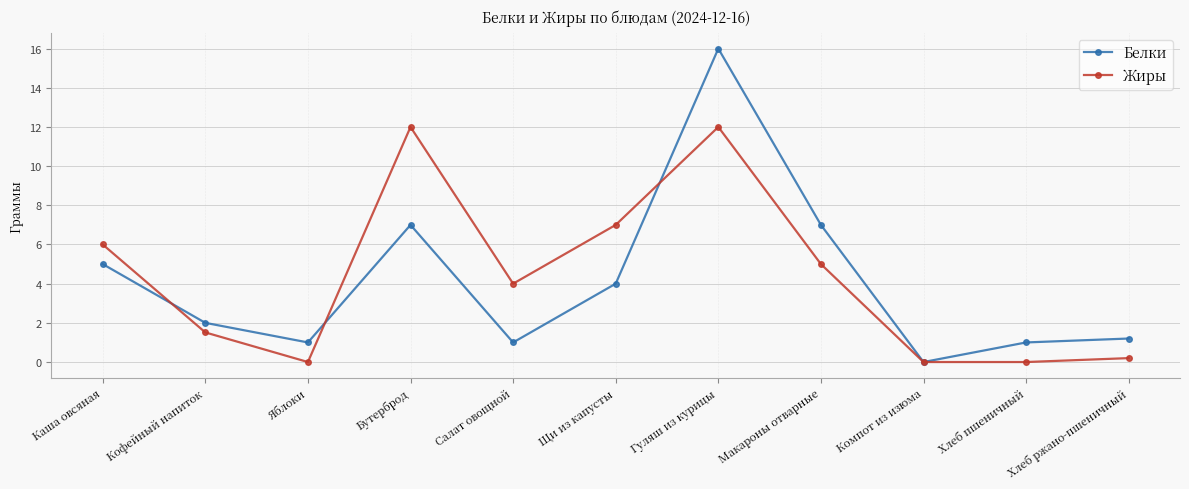

Reading left to right, extract all data points from this chart.

Белки: Каша овсяная=5.0	Кофейный напиток=2.0	Яблоки=1.0	Бутерброд=7.0	Салат овощной=1.0	Щи из капусты=4.0	Гуляш из курицы=16.0	Макароны отварные=7.0	Компот из изюма=0.0	Хлеб пшеничный=1.0	Хлеб ржано-пшеничный=1.2
Жиры: Каша овсяная=6.0	Кофейный напиток=1.5	Яблоки=0.0	Бутерброд=12.0	Салат овощной=4.0	Щи из капусты=7.0	Гуляш из курицы=12.0	Макароны отварные=5.0	Компот из изюма=0.0	Хлеб пшеничный=0.0	Хлеб ржано-пшеничный=0.2